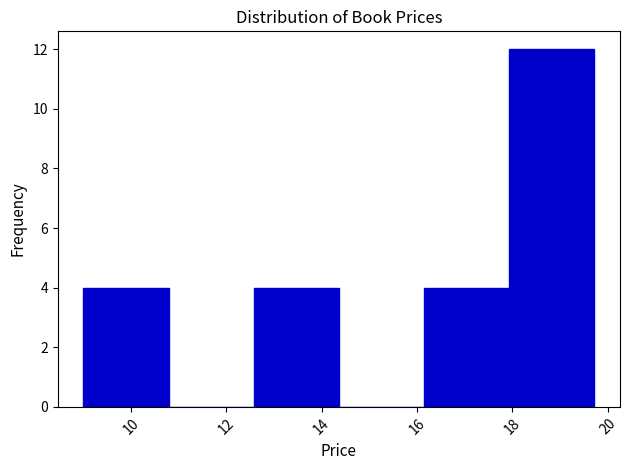

What is the height of the bar covering 18.0 to 19.8 on the x-axis? Neither the bar edges nor the heights are printed on the chart, so give them approximately, as read against the axes.

12